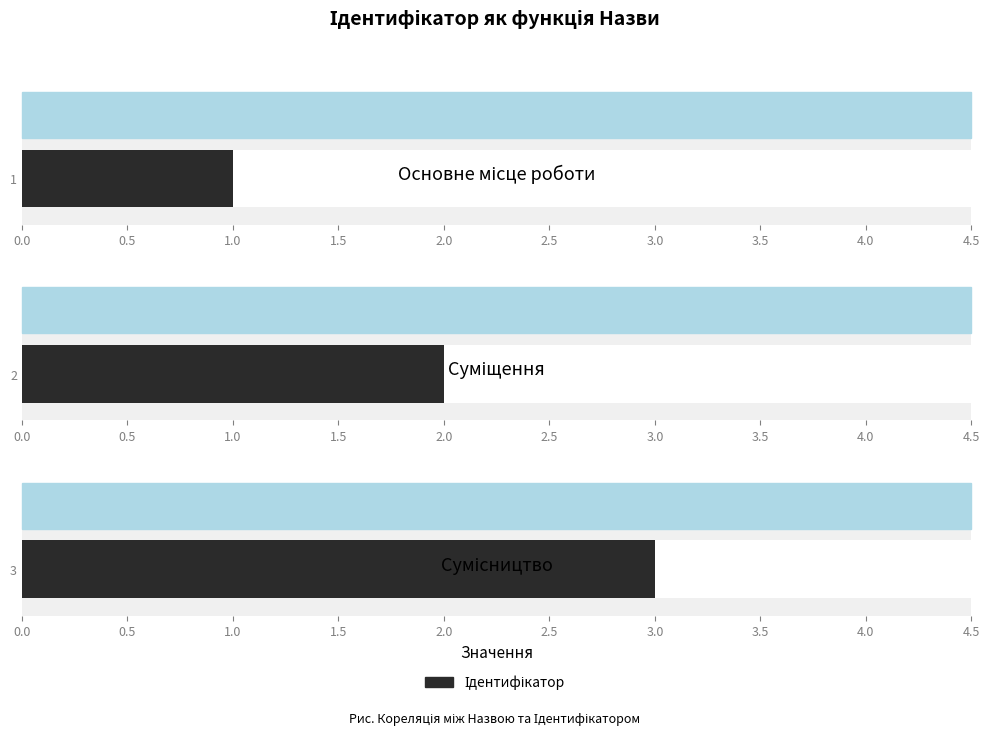

At which label is the value closest to 2?

Суміщення